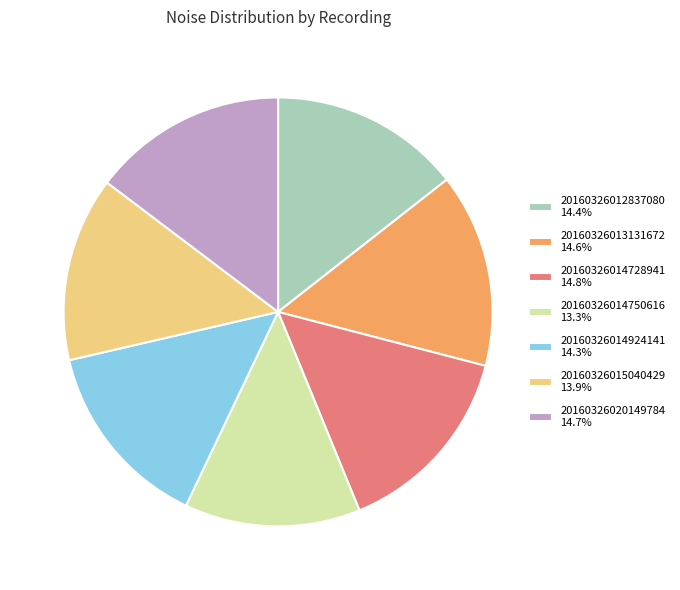

The 20160326013131672 slice represents 1% of the pie. True or false?

False